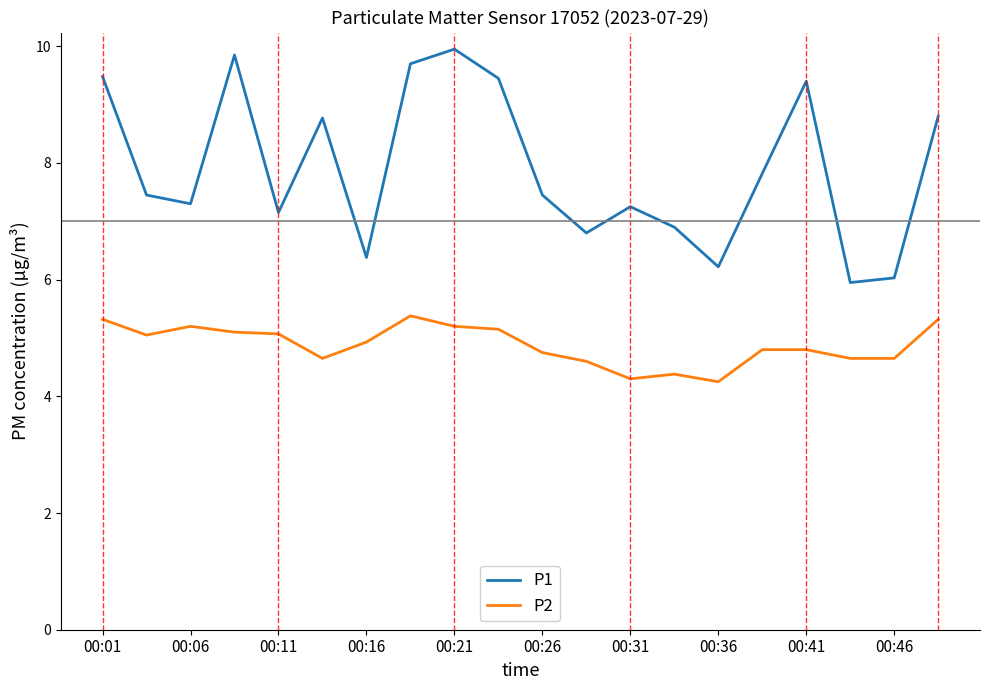

List the series in order of their overall mean, lowest first.

P2, P1